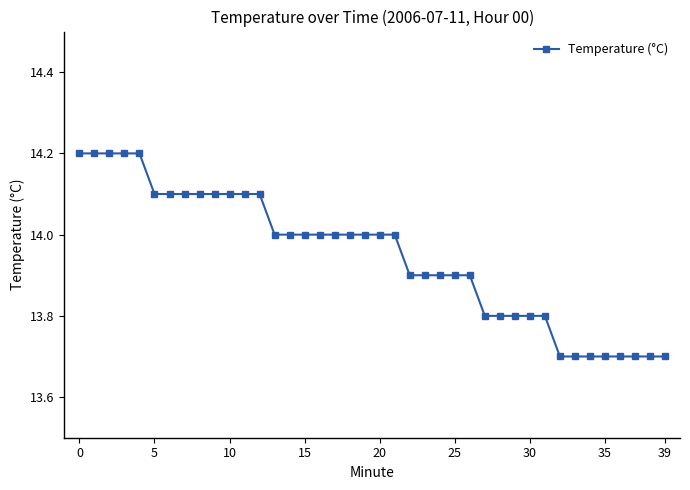

What is the smallest value displayed?

13.7